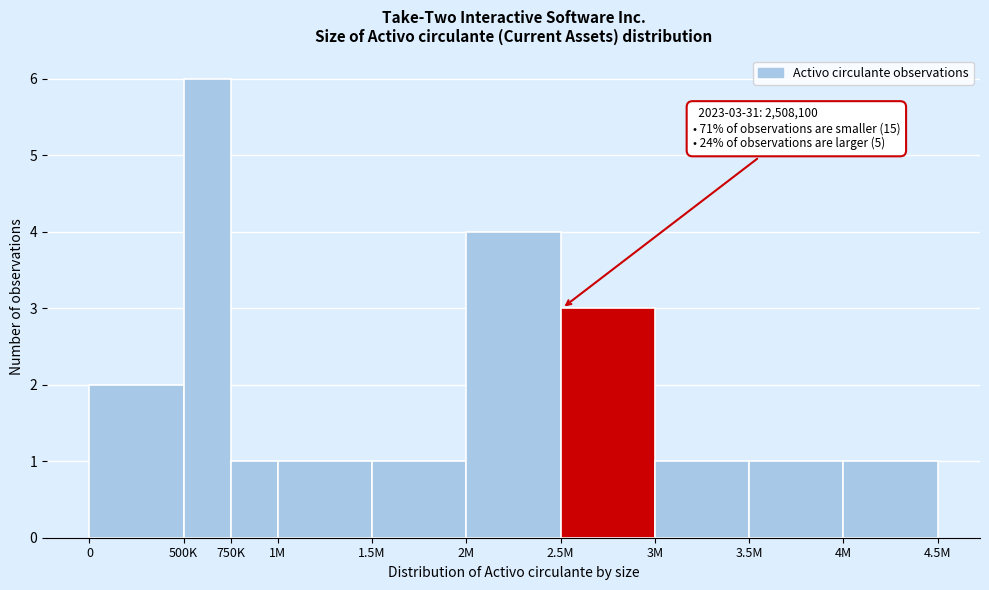

Reading left to right, what are all the values shown in this chart?

0=2	500K=6	750K=1	1M=1	1.5M=1	2M=4	2.5M=3	3M=1	3.5M=1	4M=1